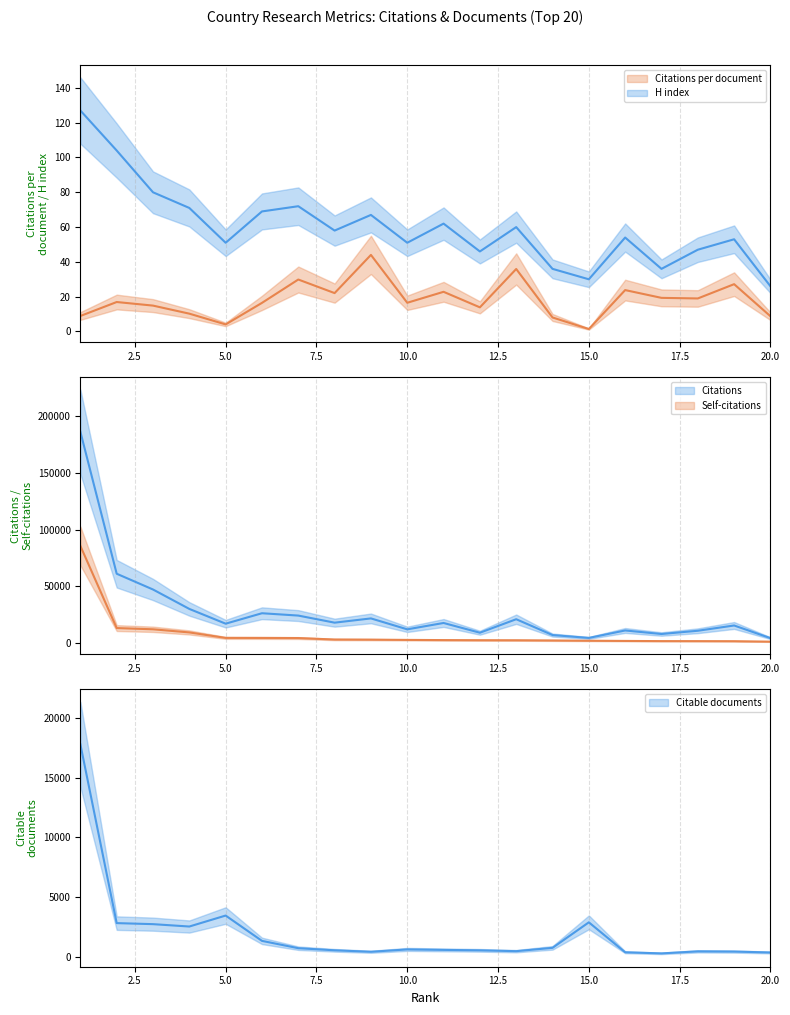

What is the greatest value displayed?

127.0